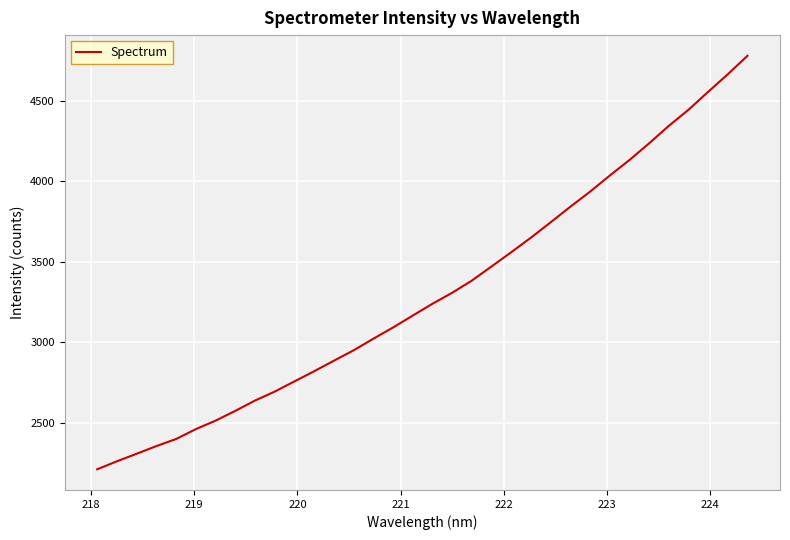

What is the maximum value shown in the chart?

4779.4